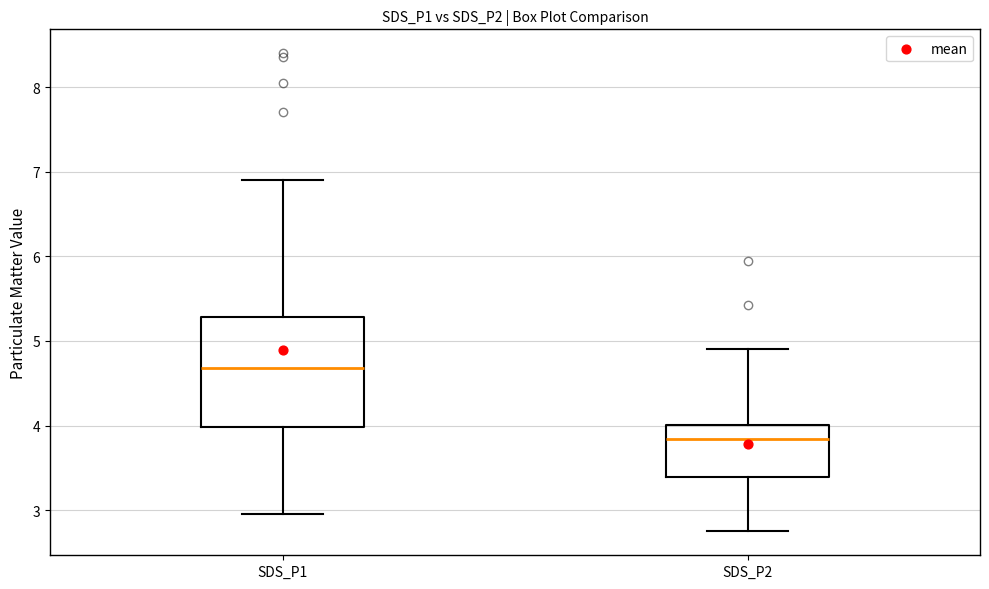

Reading left to right, read every box against the y-axis: the position of its median line, the range the box covers, and the ends of its whiskers. The values are not printed on the chart, so give them approximately, as read against the axis.

SDS_P1: median 4.7, box 4.0 to 5.3, whiskers 3.0 to 6.9
SDS_P2: median 3.8, box 3.4 to 4.0, whiskers 2.8 to 4.9